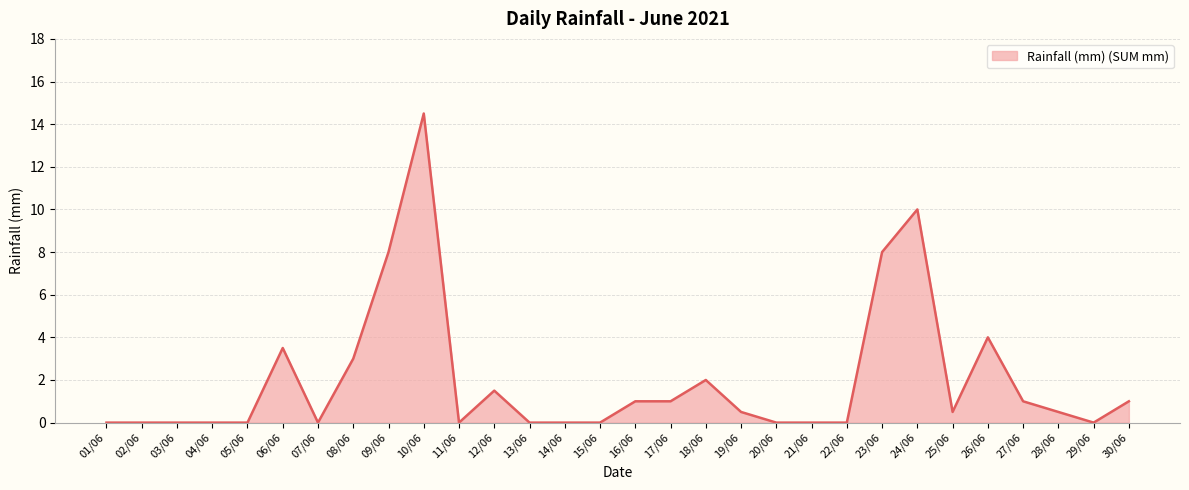

What is the greatest value displayed?

14.5